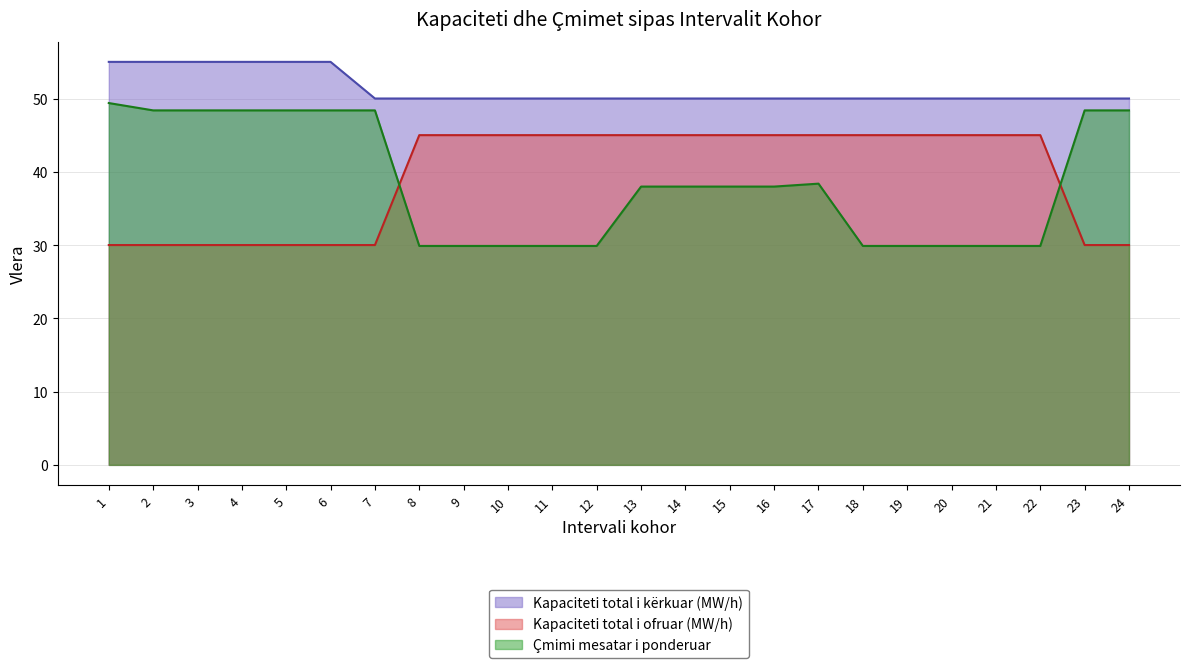

Reading right to left, extract all data points from this chart.

Kapaciteti total i kërkuar (MW/h): 24=50.0	23=50.0	22=50.0	21=50.0	20=50.0	19=50.0	18=50.0	17=50.0	16=50.0	15=50.0	14=50.0	13=50.0	12=50.0	11=50.0	10=50.0	9=50.0	8=50.0	7=50.0	6=55.0	5=55.0	4=55.0	3=55.0	2=55.0	1=55.0
Kapaciteti total i ofruar (MW/h): 24=30.0	23=30.0	22=45.0	21=45.0	20=45.0	19=45.0	18=45.0	17=45.0	16=45.0	15=45.0	14=45.0	13=45.0	12=45.0	11=45.0	10=45.0	9=45.0	8=45.0	7=30.0	6=30.0	5=30.0	4=30.0	3=30.0	2=30.0	1=30.0
Çmimi mesatar i ponderuar: 24=48.4	23=48.4	22=29.9	21=29.9	20=29.9	19=29.9	18=29.9	17=38.4	16=38.0	15=38.0	14=38.0	13=38.0	12=29.9	11=29.9	10=29.9	9=29.9	8=29.9	7=48.4	6=48.4	5=48.4	4=48.4	3=48.4	2=48.4	1=49.4